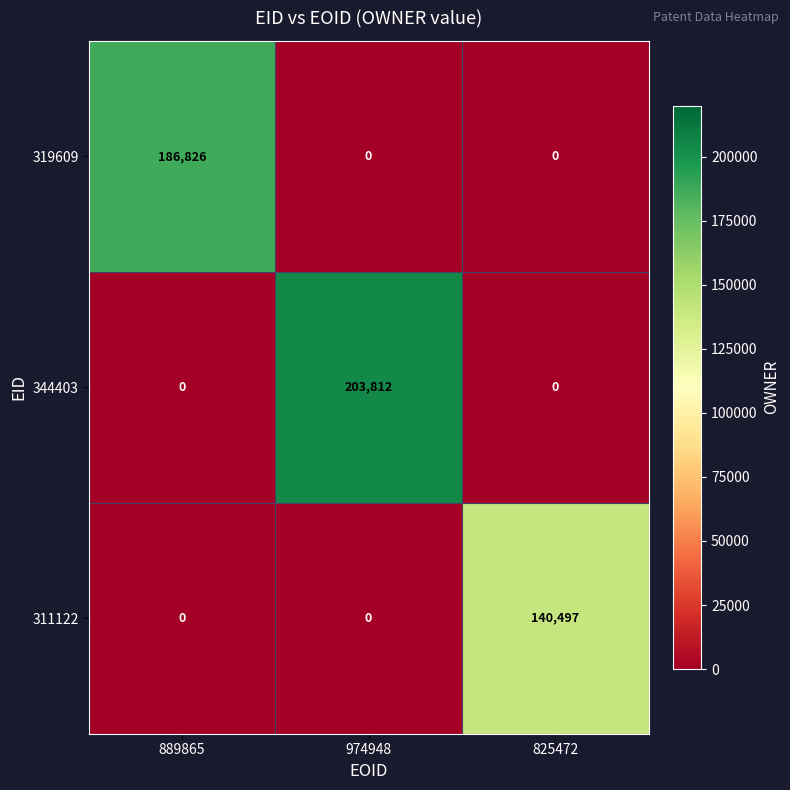

Rank the series by their average value, from lowest to highest.

311122, 319609, 344403